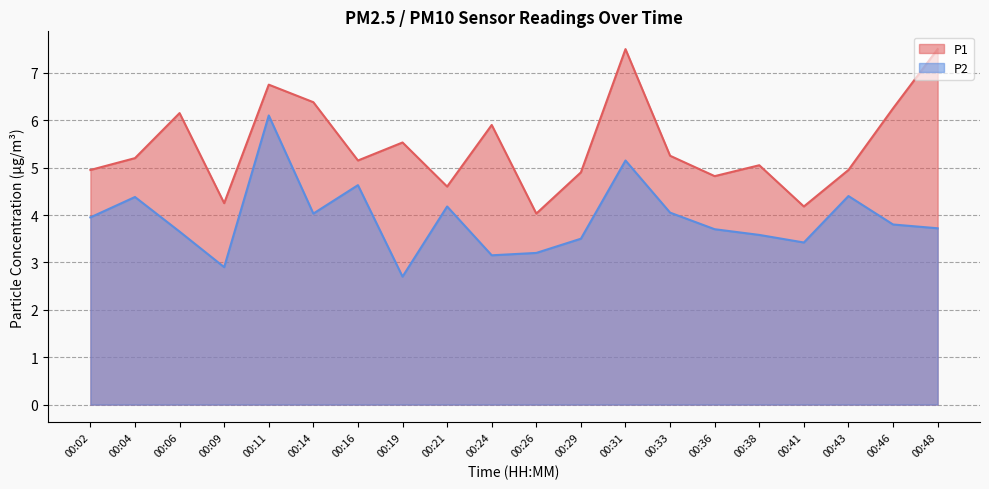

True or false: P1 and P2 cross at least once.

False